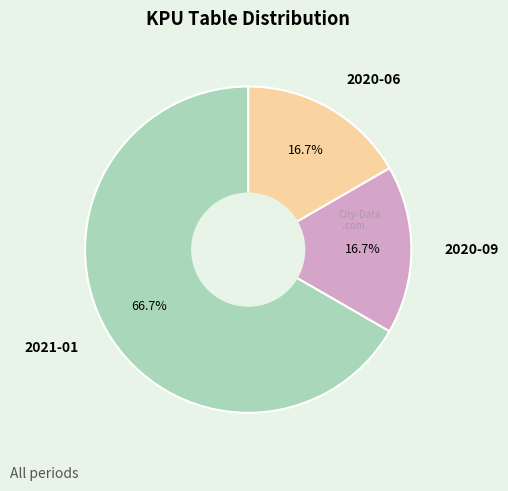

What is the majority slice?

2021-01